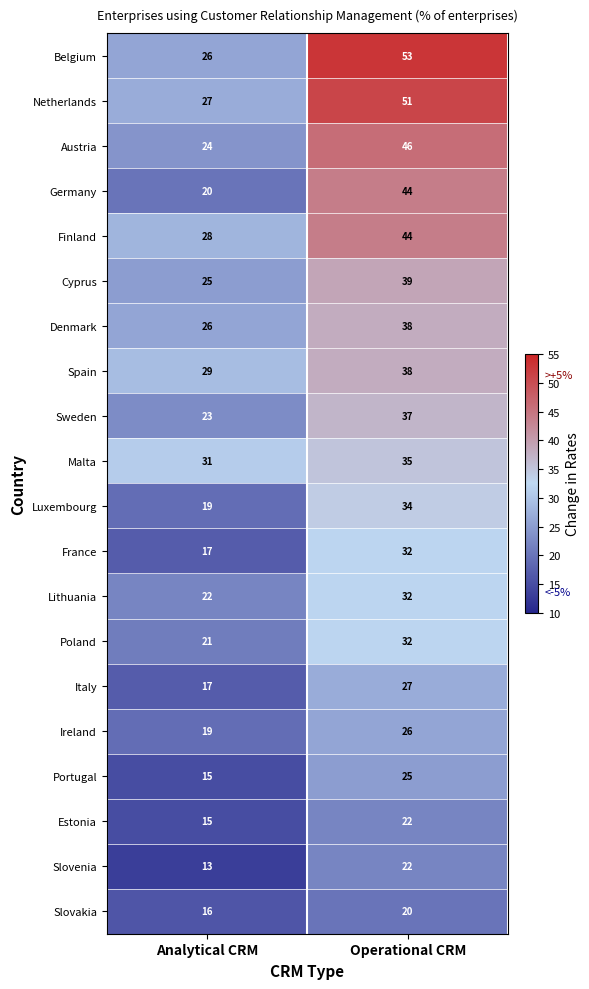

The Belgium series shows 26 at Analytical CRM. True or false?

True